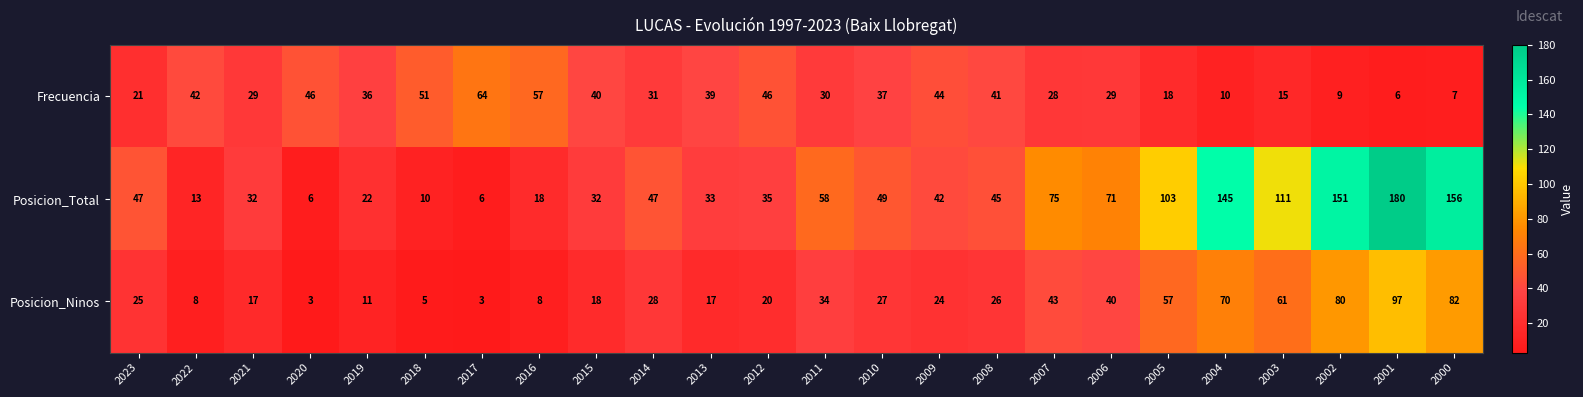

How many data points does each series have?

24